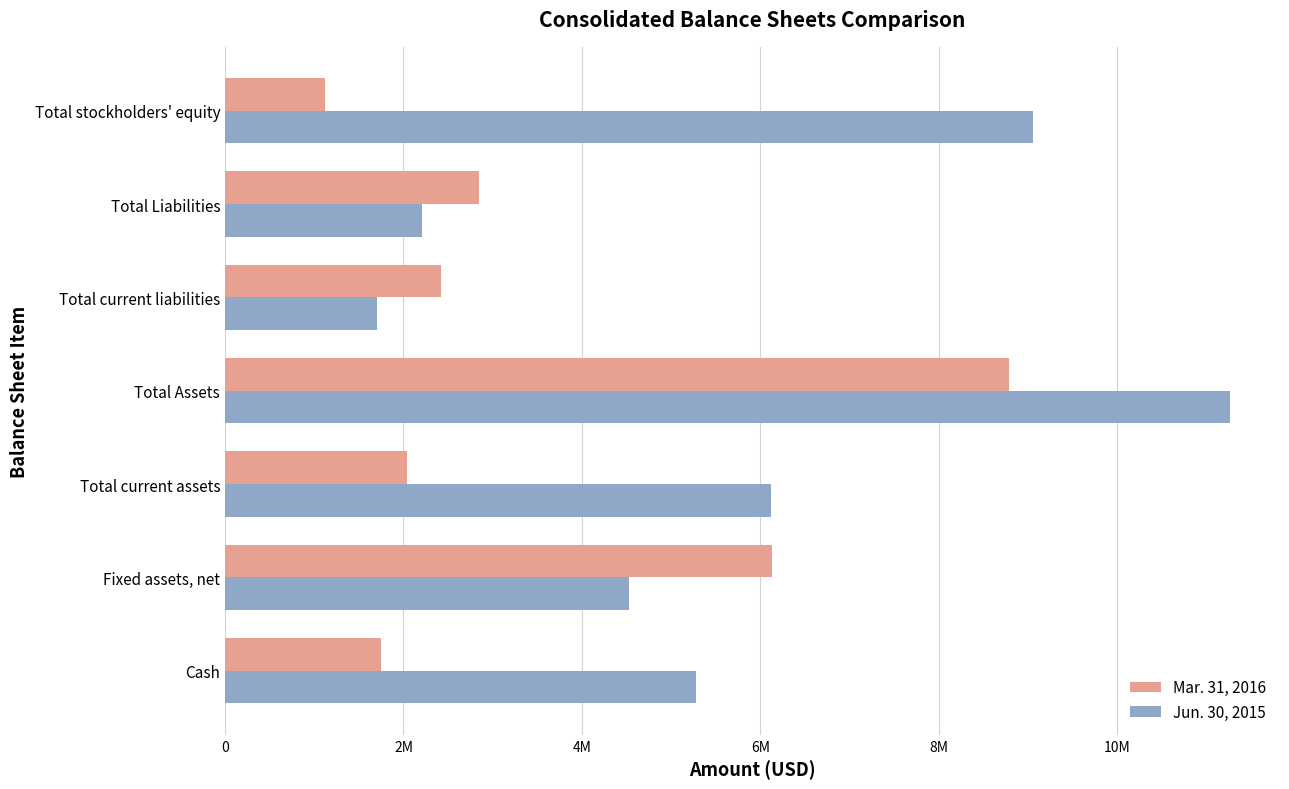

What are all the series names shown in the legend?

Mar. 31, 2016, Jun. 30, 2015